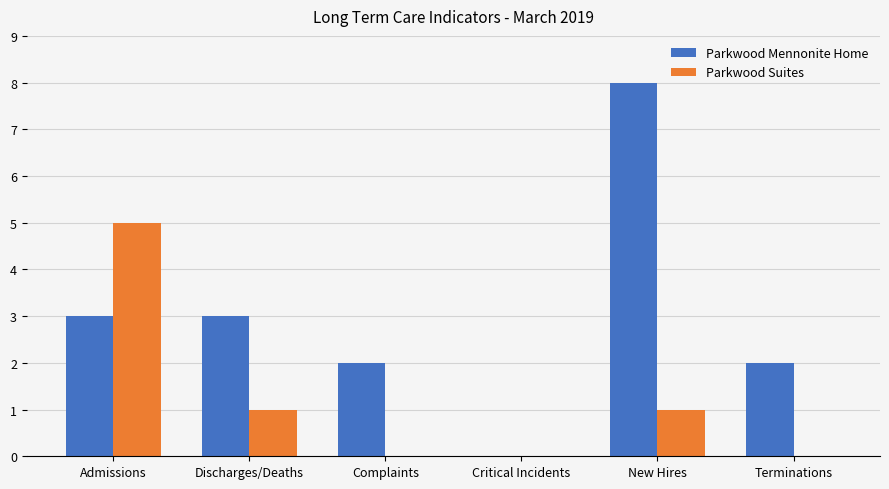

How many data points does each series have?

6